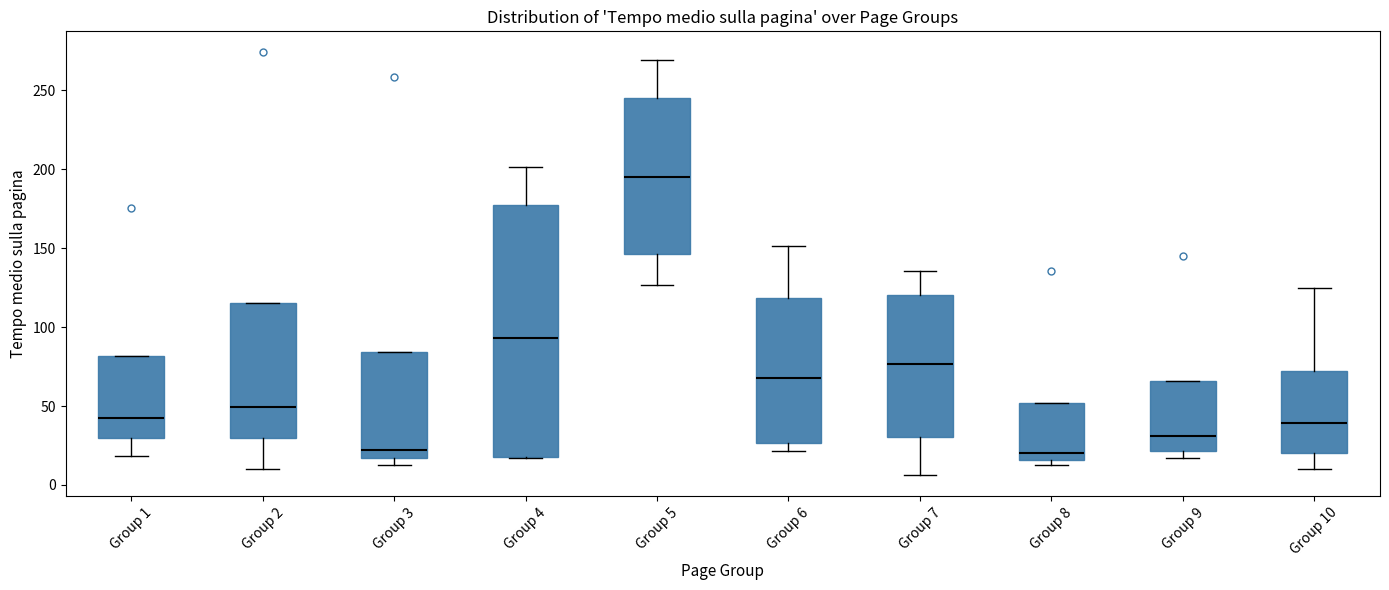

Reading left to right, transcribe this box plot: for each box, give where its median line is, the range the box spans, and where its two whiskers end, as read against the y-axis. The values are not printed on the chart, so give them approximately, as read against the axis.

Group 1: median 40, box 30 to 80, whiskers 20 to 80
Group 2: median 50, box 30 to 115, whiskers 10 to 115
Group 3: median 20, box 15 to 85, whiskers 15 (just below the box's lower edge) to 85
Group 4: median 95, box 15 to 175, whiskers 15 to 200
Group 5: median 195, box 145 to 245, whiskers 125 to 270
Group 6: median 70, box 25 to 120, whiskers 20 to 150
Group 7: median 75, box 30 to 120, whiskers 5 to 135
Group 8: median 20, box 15 to 50, whiskers 10 to 50
Group 9: median 30, box 20 to 65, whiskers 15 to 65
Group 10: median 40, box 20 to 70, whiskers 10 to 125